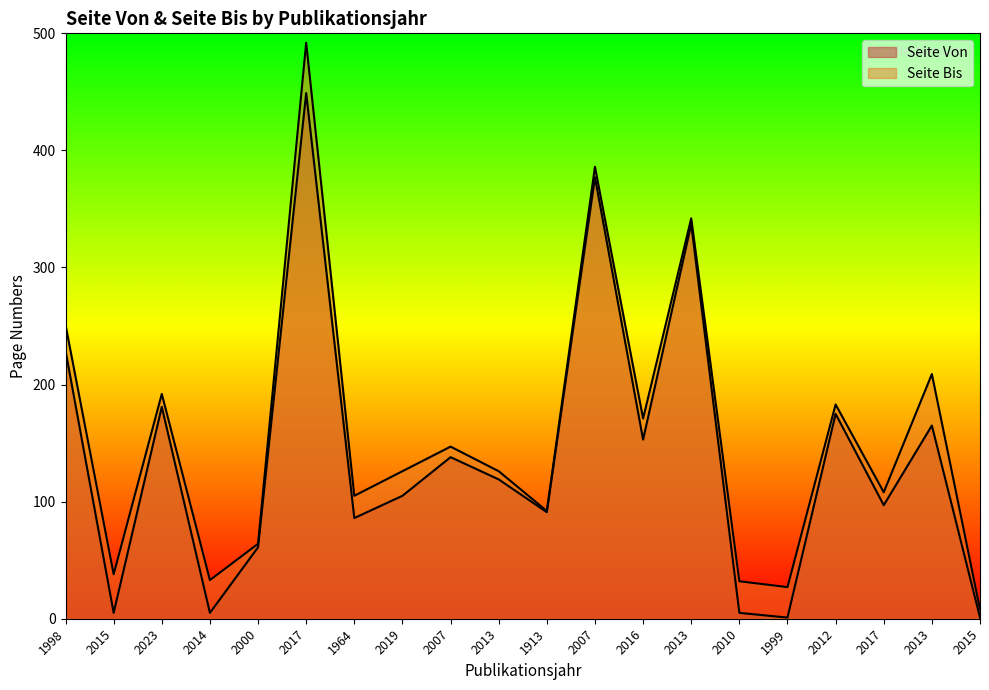

Is the value of Seite Von at 1998 greater than the value of Seite Bis at 2000?

Yes